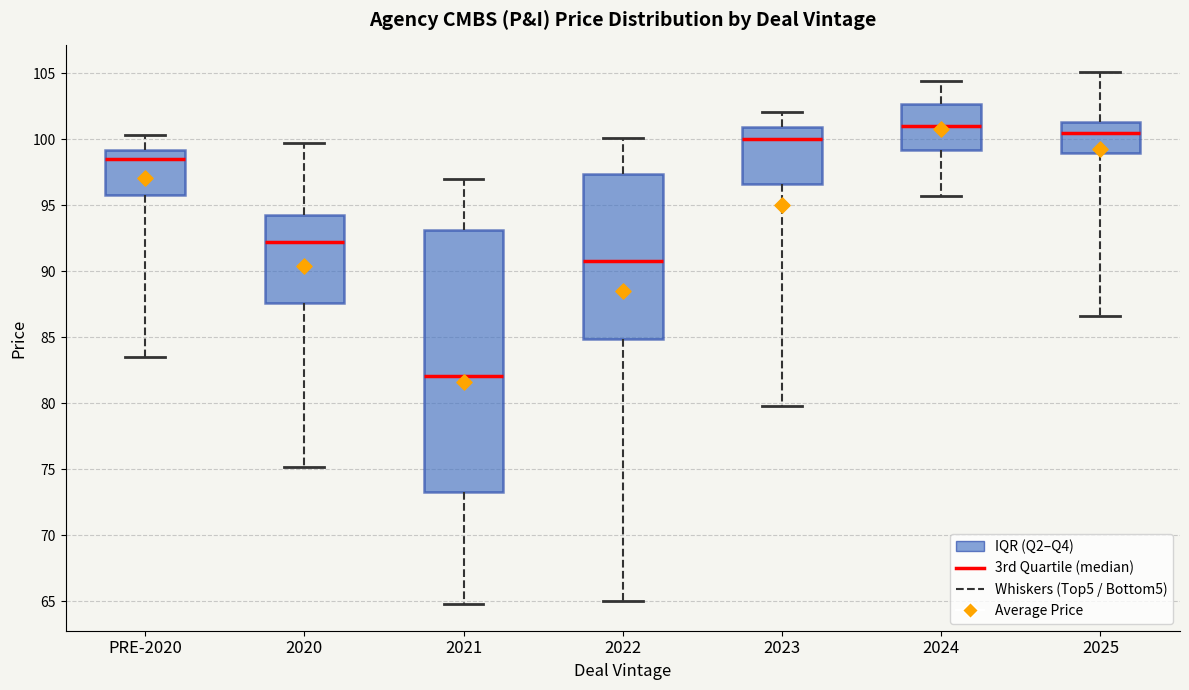

Reading left to right, read every box against the y-axis: the position of its median line, the range the box covers, and the ends of its whiskers. The values are not printed on the chart, so give them approximately, as read against the axis.

PRE-2020: median 98.5, box 96.0 to 99.0, whiskers 83.5 to 100.5
2020: median 92.0, box 87.5 to 94.5, whiskers 75.0 to 99.5
2021: median 82.0, box 73.5 to 93.0, whiskers 65.0 to 97.0
2022: median 91.0, box 85.0 to 97.5, whiskers 65.0 to 100.0
2023: median 100.0, box 96.5 to 101.0, whiskers 80.0 to 102.0
2024: median 101.0, box 99.0 to 102.5, whiskers 95.5 to 104.5
2025: median 100.5, box 99.0 to 101.5, whiskers 86.5 to 105.0